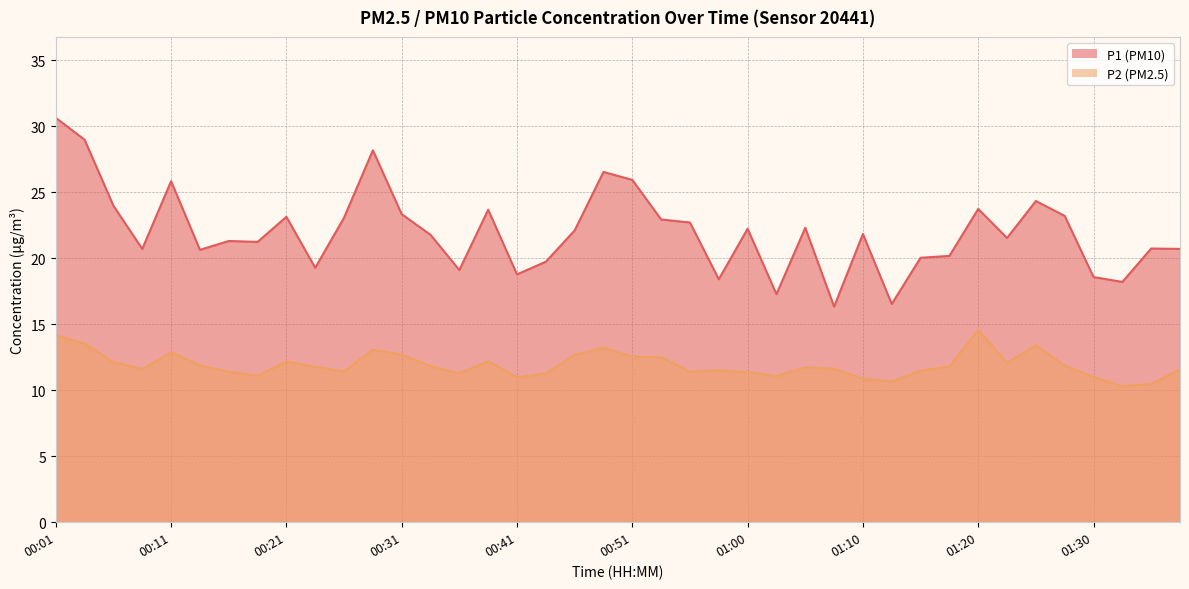

Reading right to left, what are all the values shown in this chart?

P1: 20.7	20.7	18.2	18.6	23.2	24.3	21.5	23.7	20.2	20.0	16.5	21.8	16.3	22.3	17.3	22.2	18.4	22.7	22.9	25.9	26.5	22.1	19.7	18.8	23.7	19.1	21.8	23.3	28.2	23.1	19.3	23.1	21.2	21.3	20.6	25.8	20.7	24.0	29.0	30.6
P2: 11.6	10.5	10.3	11.0	11.9	13.4	12.1	14.6	11.8	11.5	10.7	10.9	11.6	11.7	11.1	11.4	11.5	11.4	12.5	12.5	13.2	12.7	11.3	11.0	12.2	11.3	11.8	12.7	13.1	11.4	11.8	12.2	11.1	11.4	11.9	12.9	11.6	12.1	13.5	14.2